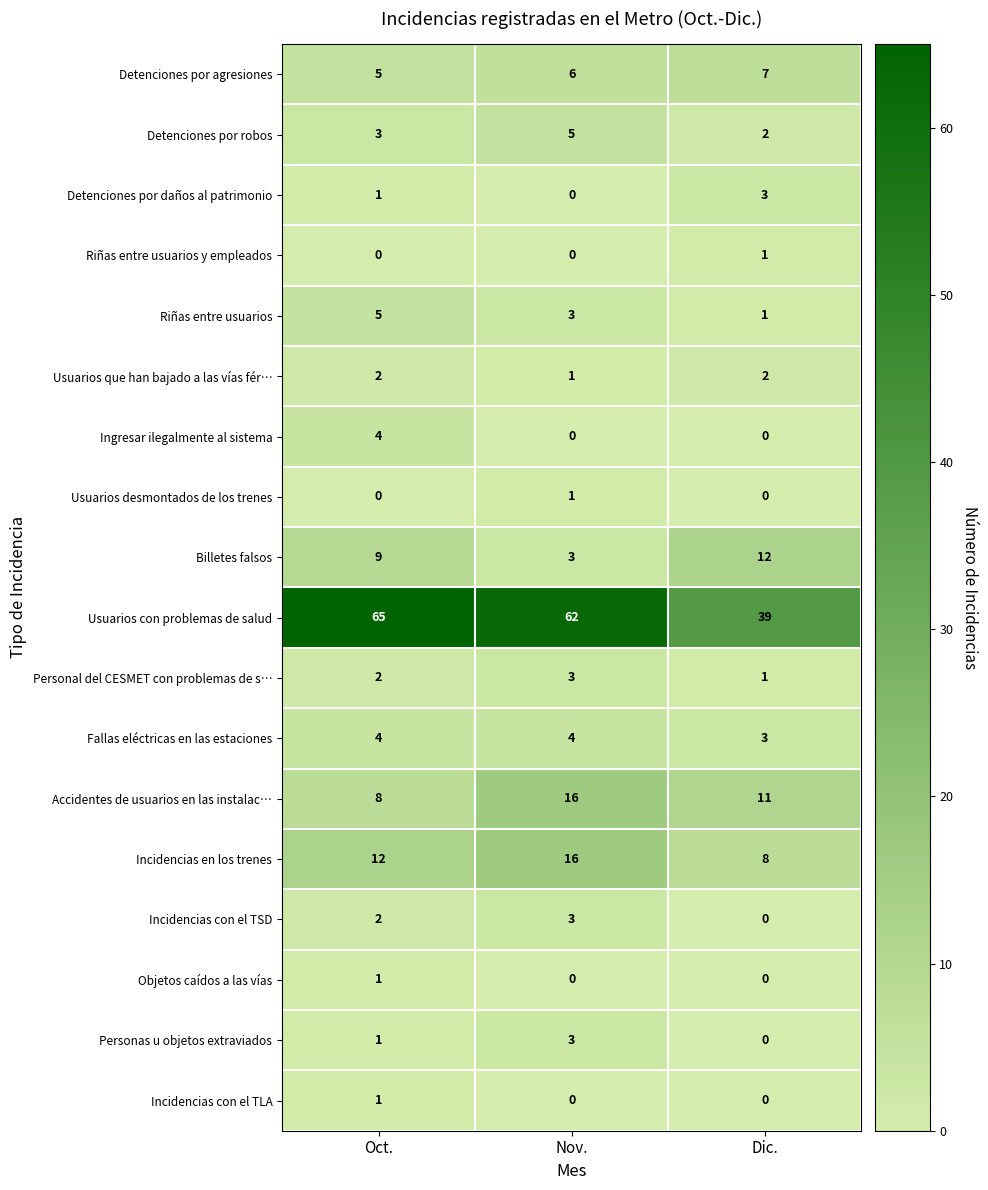

What is the sum of all Accidentes de usuarios en las instalac… values?

35